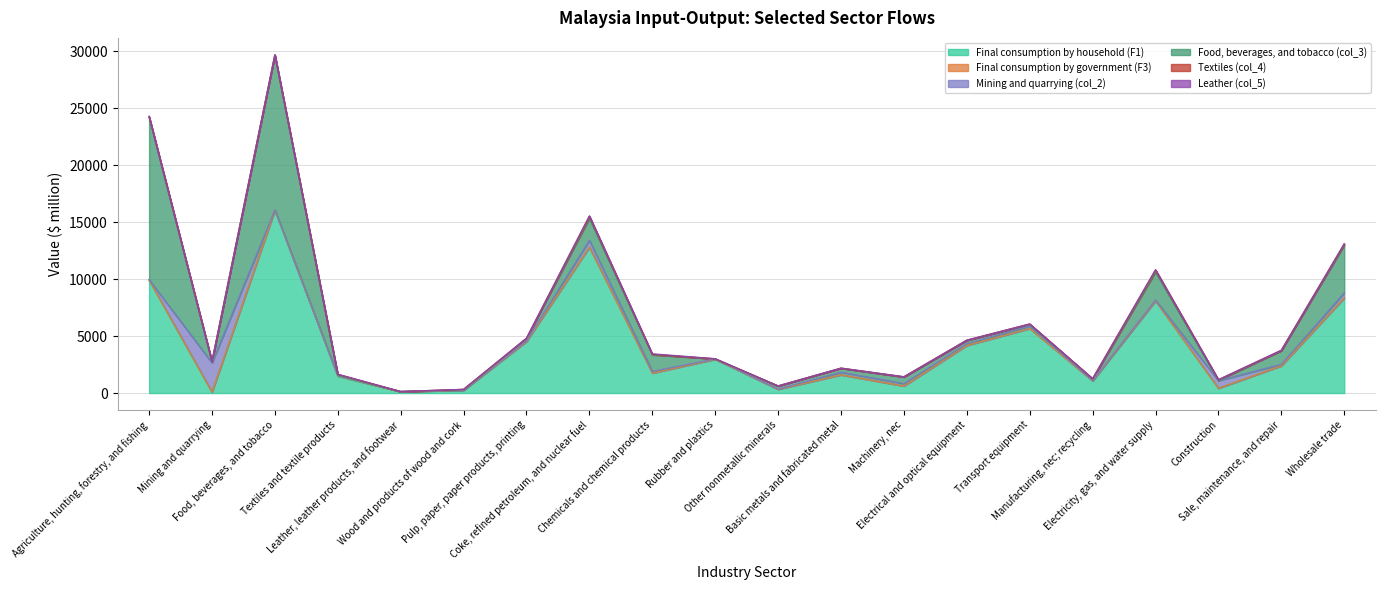

Does the chart display data point markers on the line(s)?

No